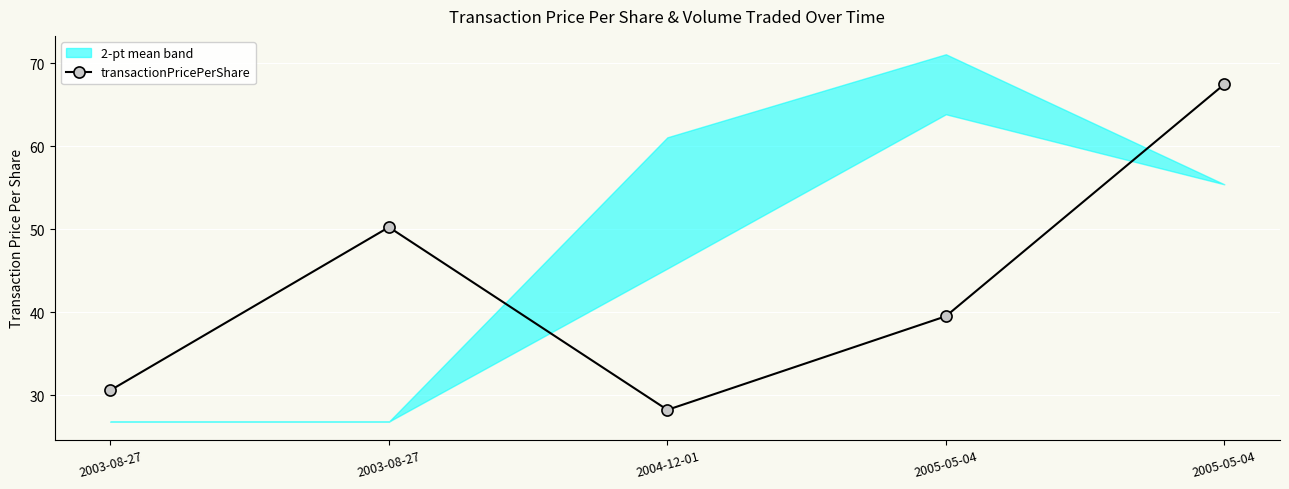

Approximately how many times larger is the value at 2005-05-04 compared to 2003-08-27?

1.3